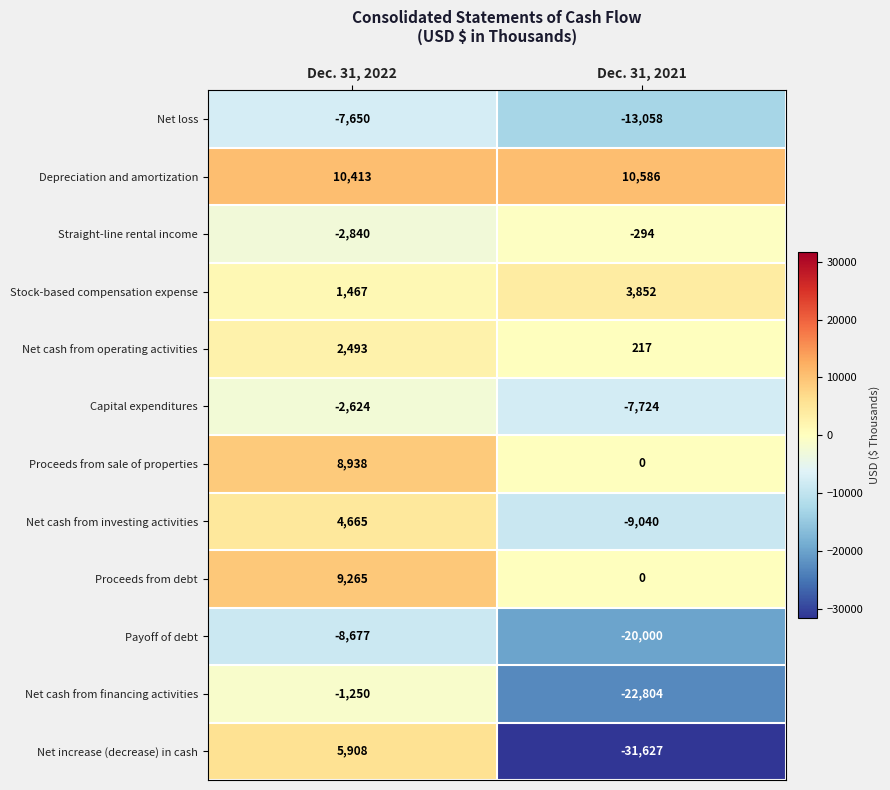

Which series has the largest range (max minus min)?

Net increase (decrease) in cash